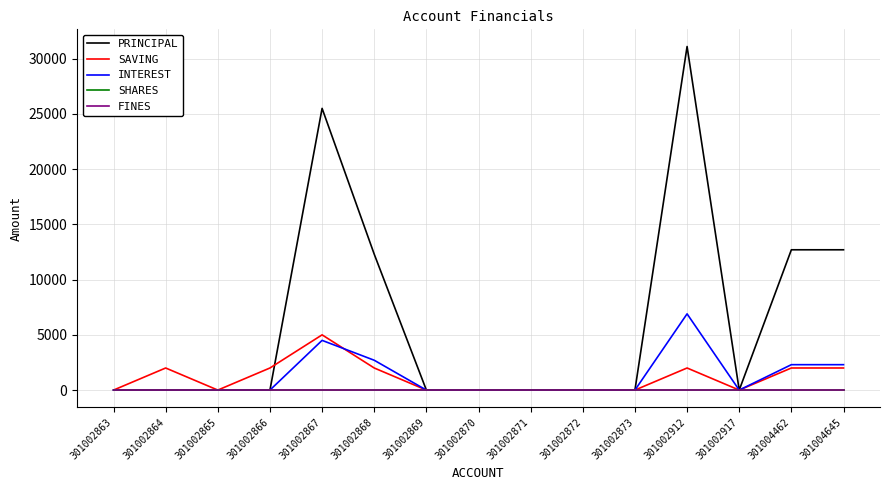

Which series has the largest total across all categories?

PRINCIPAL